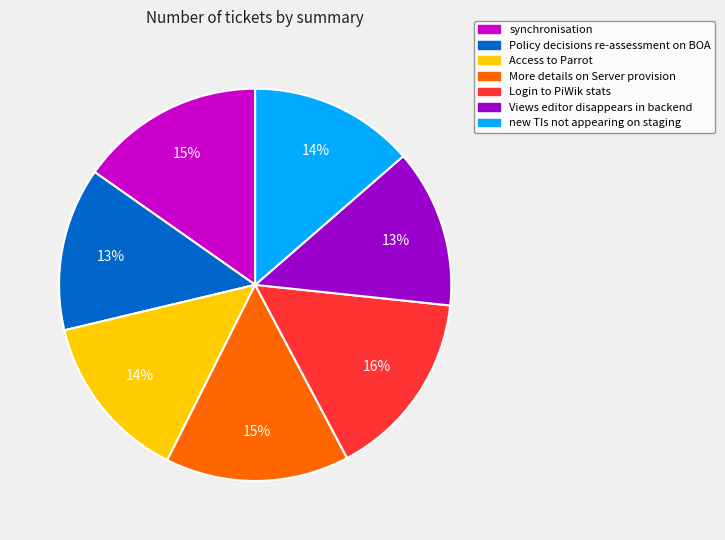

Count the number of slices in the pie.

7